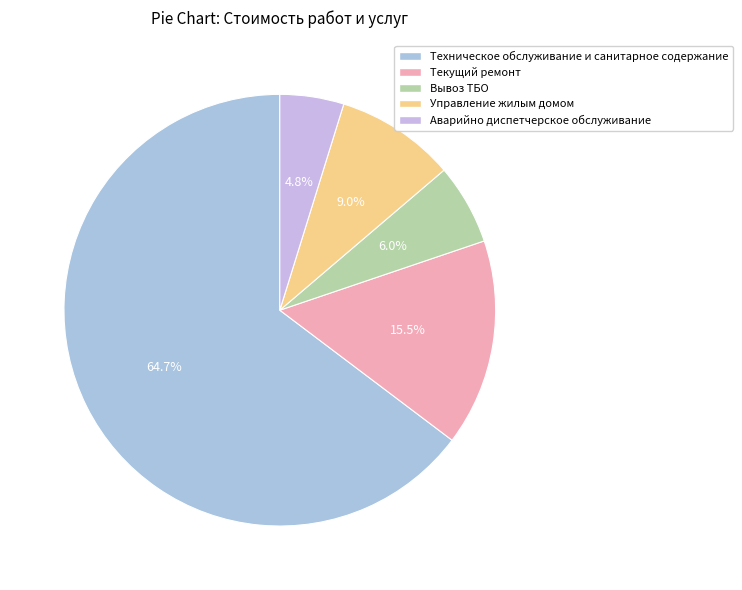

Which slice represents more than half of the pie?

Техническое обслуживание и санитарное содержание